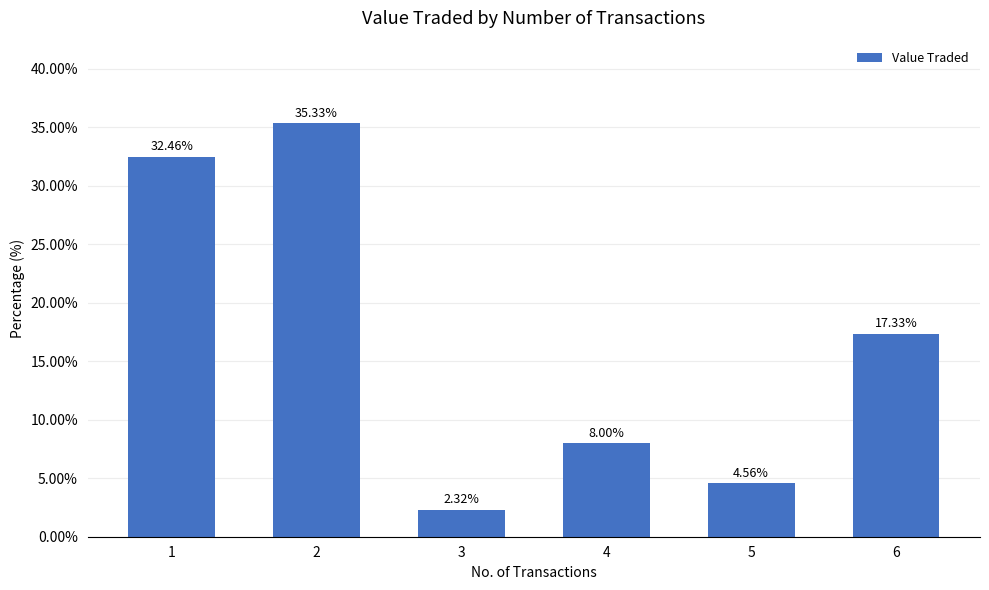

What is the change in value from 1 to 2?

+2.9